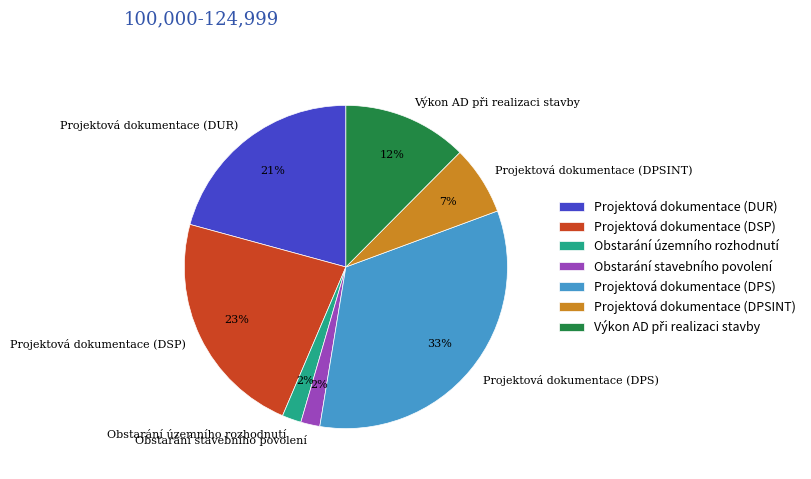

Which category has the biggest portion of the pie?

Projektová dokumentace (DPS)